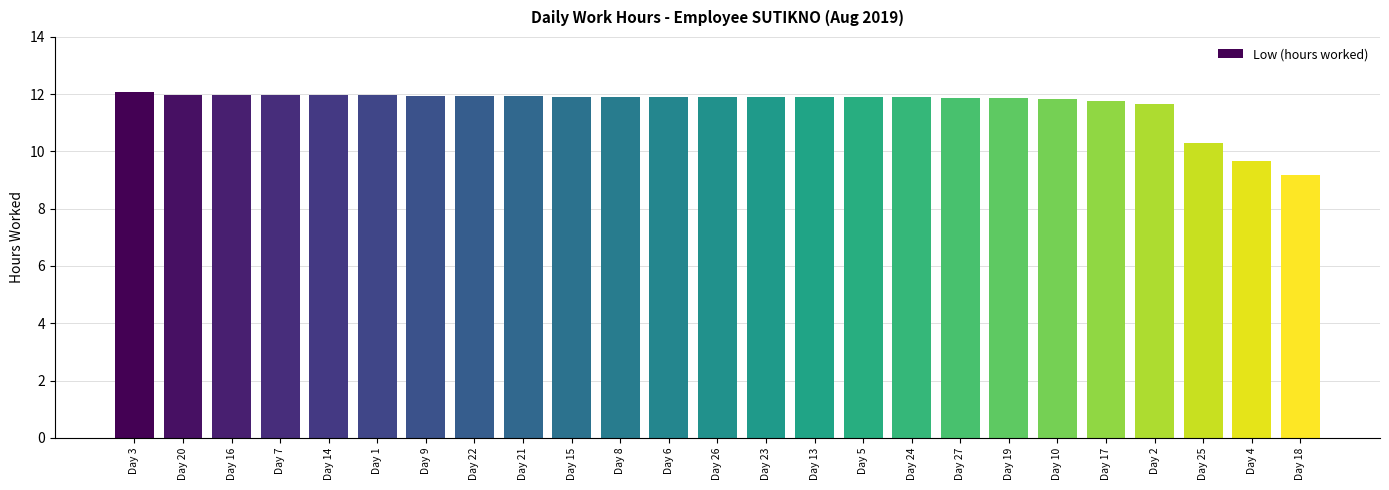

True or false: the data shows 17.1 at Day 13.

False